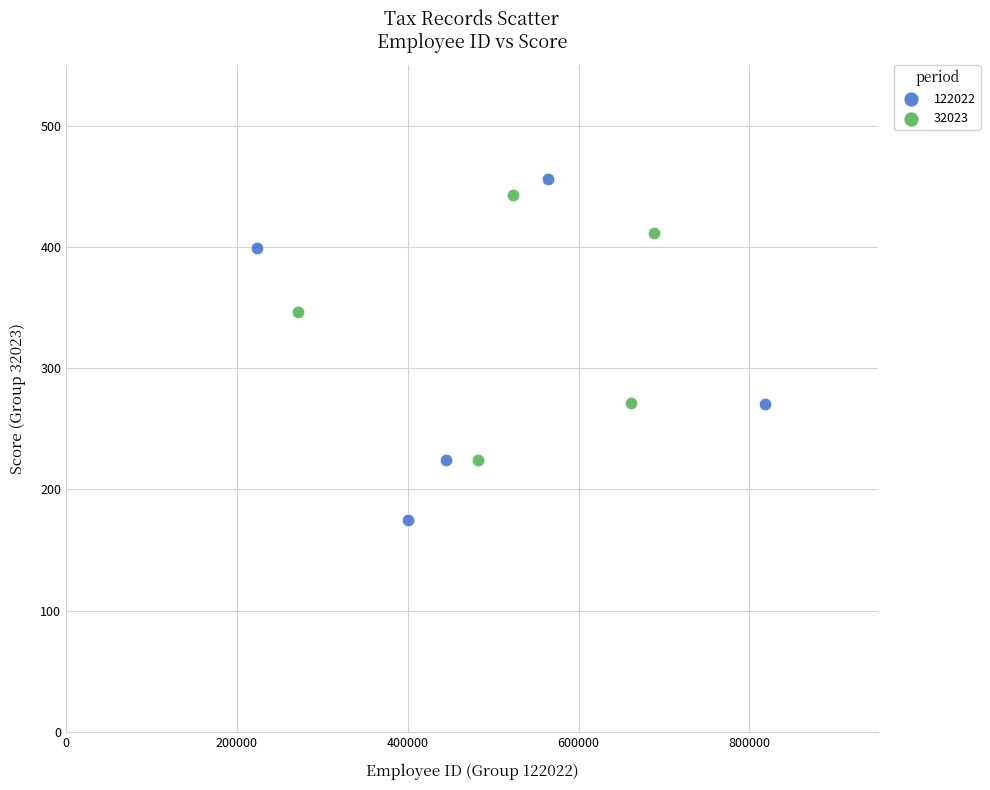

Which series reaches the minimum Y coordinate?

122022